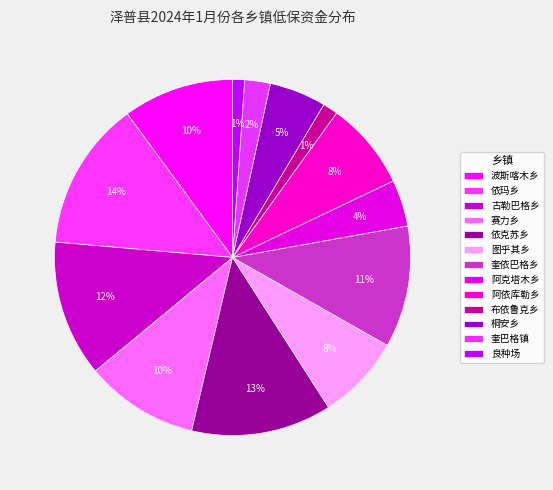

What is the largest slice in the pie chart?

依玛乡